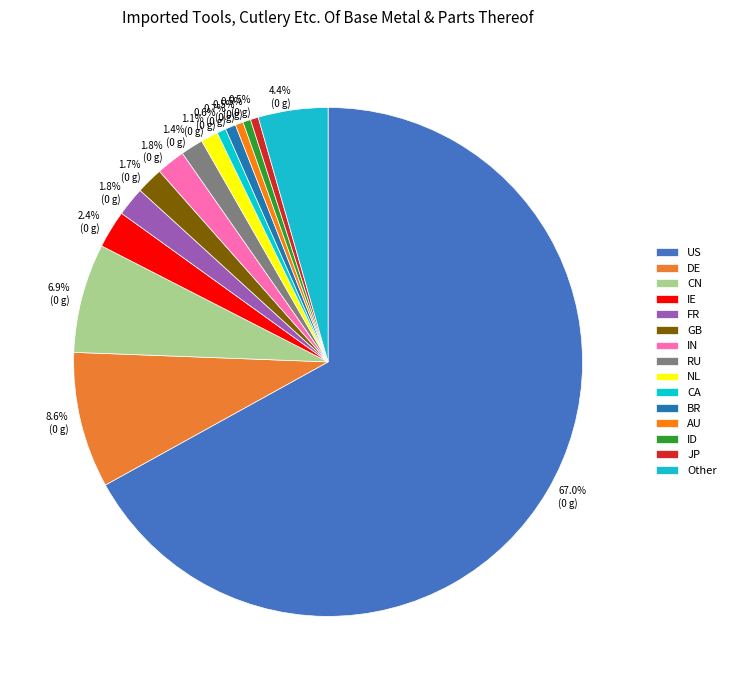

What is the change in value from FR to AU?

-5741